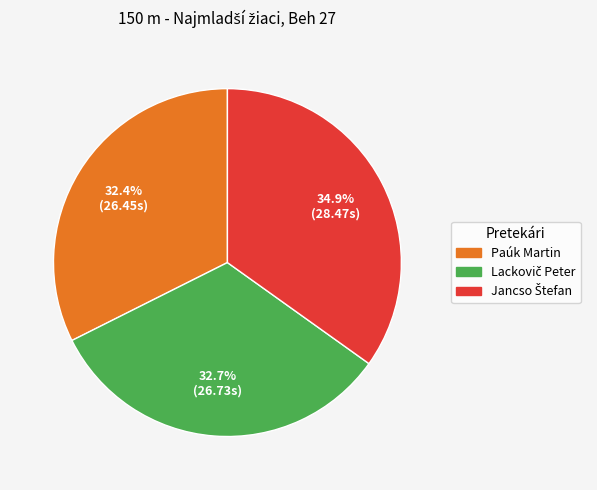

How many segments does this pie chart have?

3